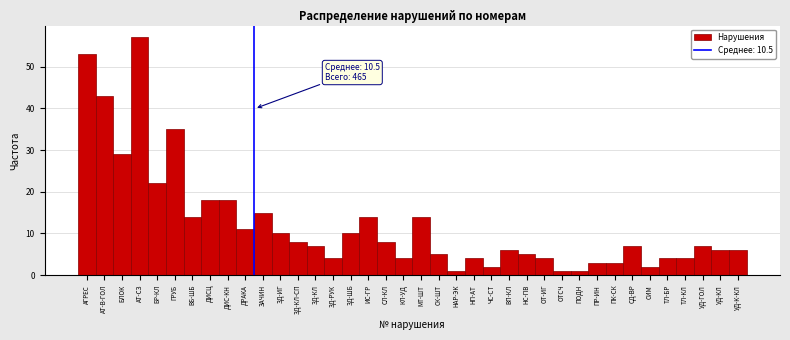

What is the sum of all values?

465